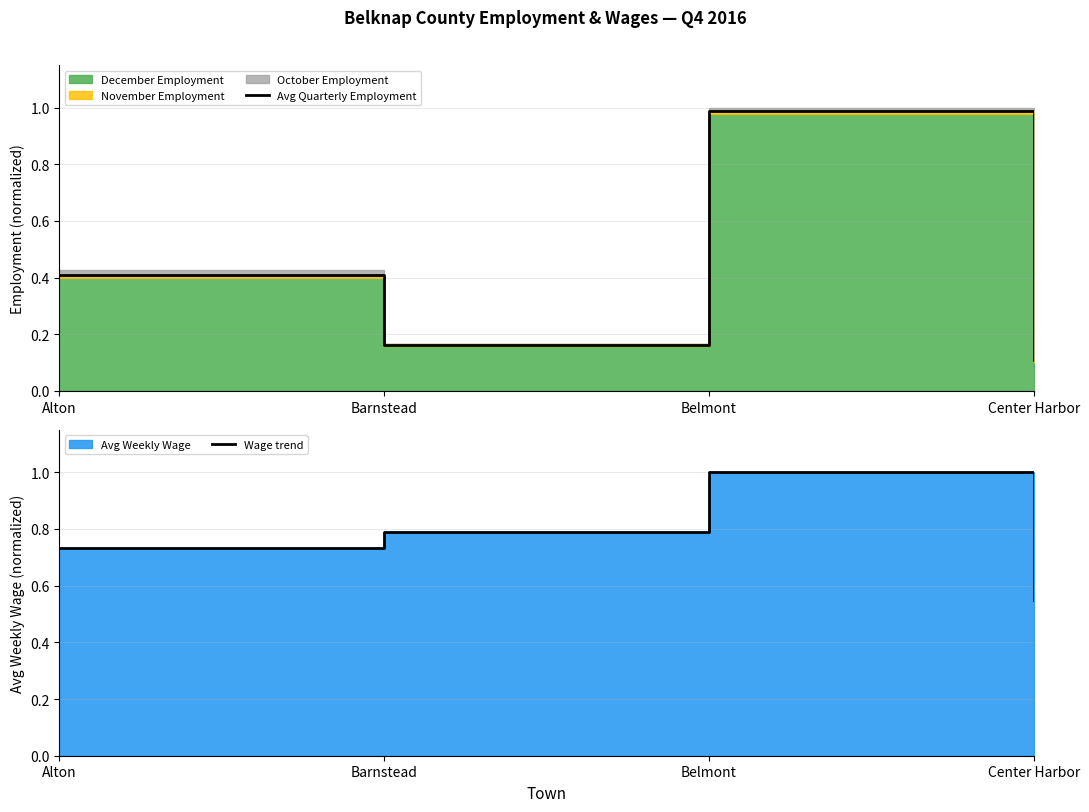

Reading right to left, list all the values displayed in this chart.

Avg Quarterly Employment: Center Harbor=0.1	Belmont=1.0	Barnstead=0.2	Alton=0.4
Wage trend: Center Harbor=0.6	Belmont=1.0	Barnstead=0.8	Alton=0.7